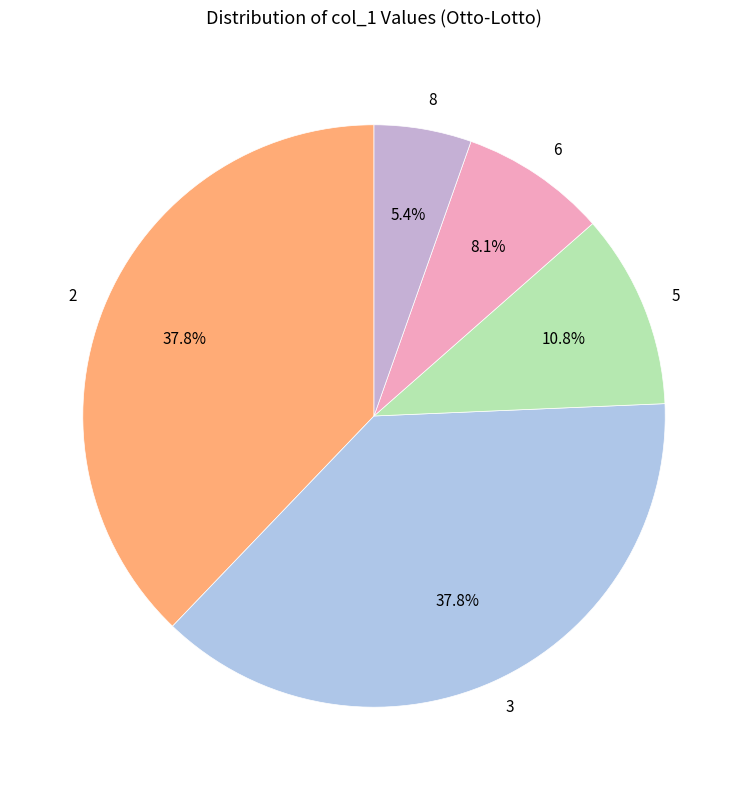

How many segments does this pie chart have?

5